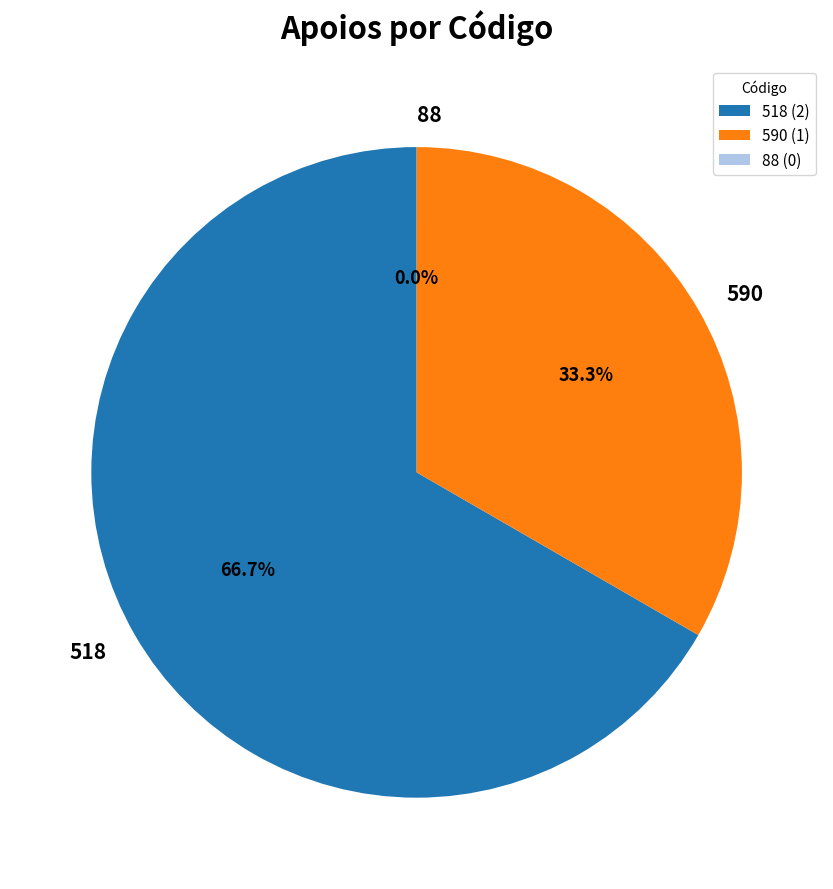

Between 518 and 590, which is larger?

518